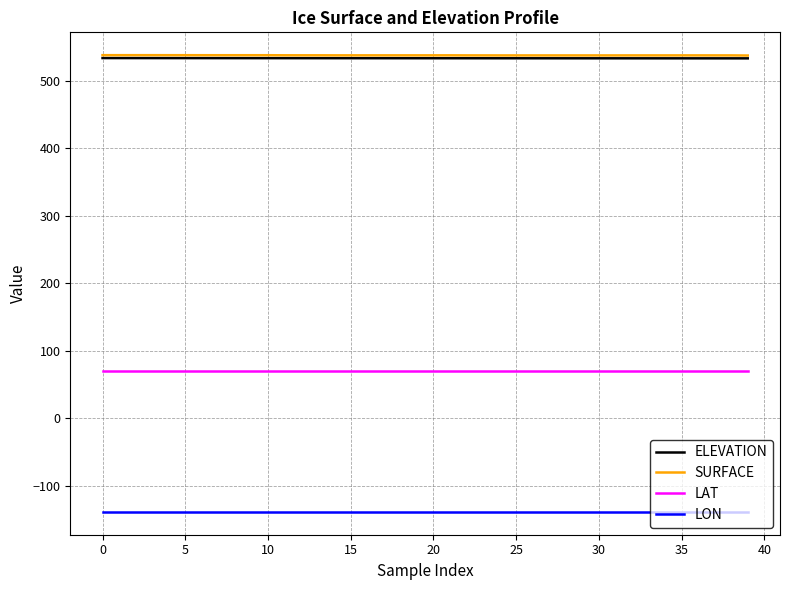

What is the greatest value displayed?

538.3